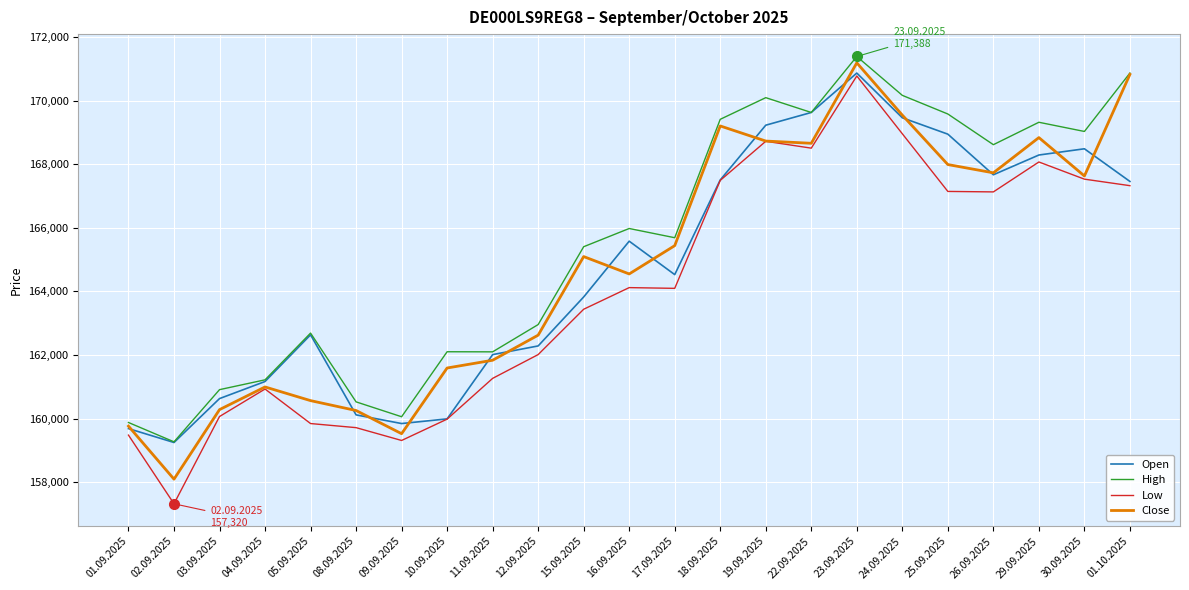

Which series has the largest total across all categories?

High